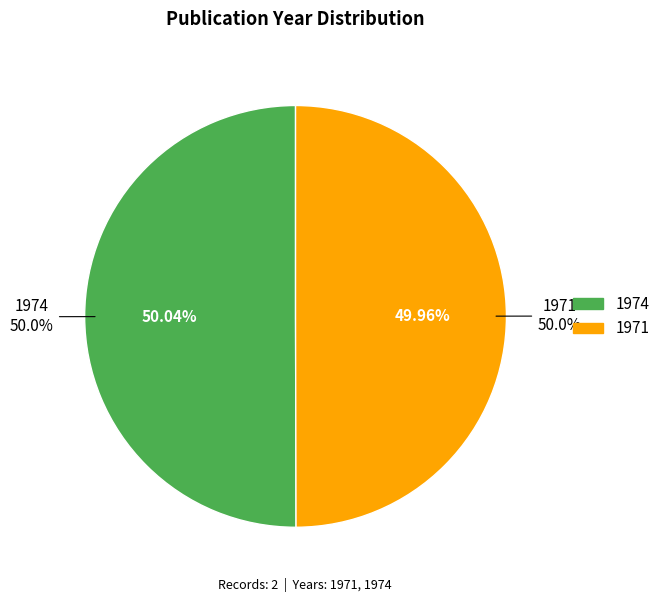

The 1971 slice represents 61% of the pie. True or false?

False